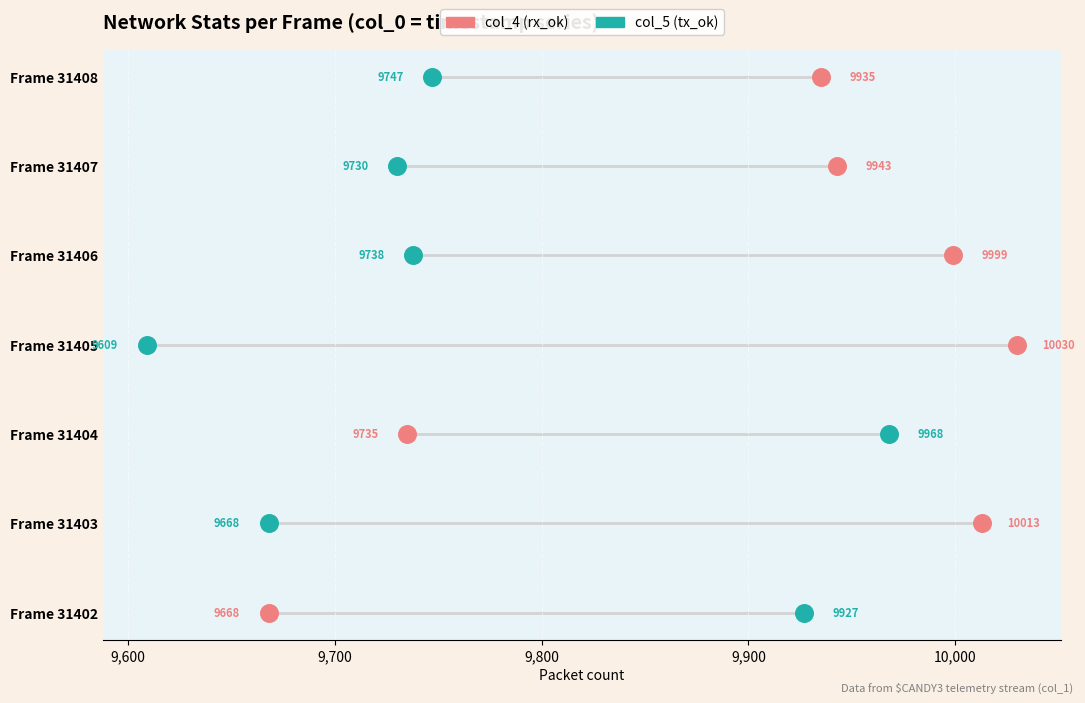

What are all the series names shown in the legend?

col_4 (rx_ok), col_5 (tx_ok)